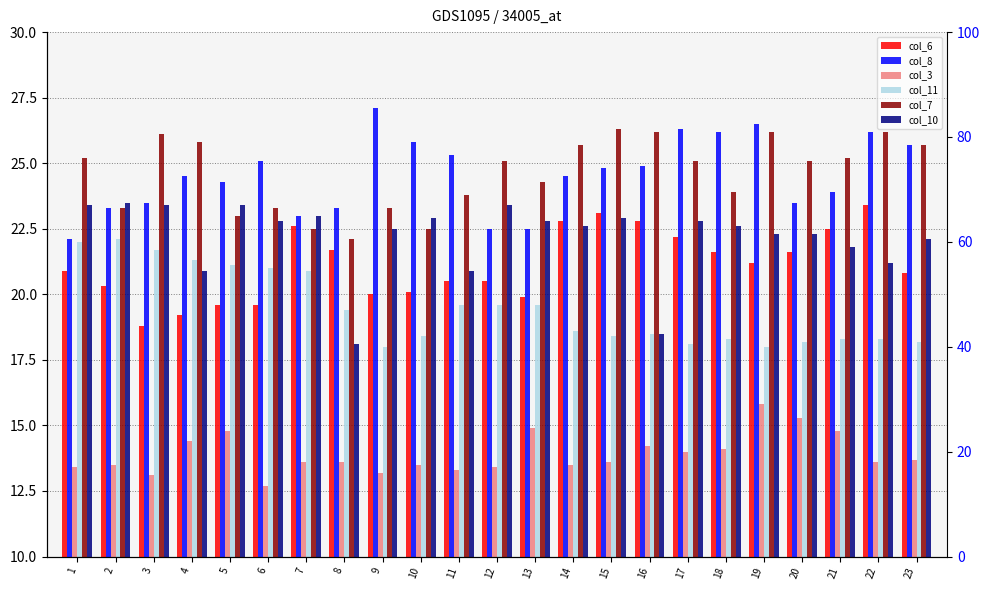

Reading left to right, what are all the values shown in this chart?

col_6: 20.9	20.3	18.8	19.2	19.6	19.6	22.6	21.7	20.0	20.1	20.5	20.5	19.9	22.8	23.1	22.8	22.2	21.6	21.2	21.6	22.5	23.4	20.8
col_8: 22.1	23.3	23.5	24.5	24.3	25.1	23.0	23.3	27.1	25.8	25.3	22.5	22.5	24.5	24.8	24.9	26.3	26.2	26.5	23.5	23.9	26.2	25.7
col_3: 13.4	13.5	13.1	14.4	14.8	12.7	13.6	13.6	13.2	13.5	13.3	13.4	14.9	13.5	13.6	14.2	14.0	14.1	15.8	15.3	14.8	13.6	13.7
col_11: 22.0	22.1	21.7	21.3	21.1	21.0	20.9	19.4	18.0	18.4	19.6	19.6	19.6	18.6	18.4	18.5	18.1	18.3	18.0	18.2	18.3	18.3	18.2
col_7: 25.2	23.3	26.1	25.8	23.0	23.3	22.5	22.1	23.3	22.5	23.8	25.1	24.3	25.7	26.3	26.2	25.1	23.9	26.2	25.1	25.2	26.2	25.7
col_10: 23.4	23.5	23.4	20.9	23.4	22.8	23.0	18.1	22.5	22.9	20.9	23.4	22.8	22.6	22.9	18.5	22.8	22.6	22.3	22.3	21.8	21.2	22.1